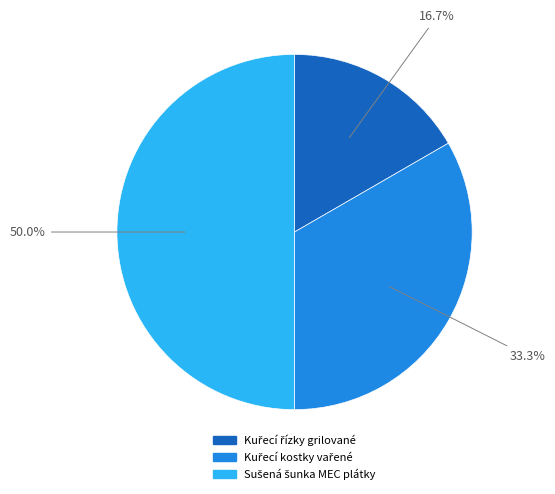

To the nearest percent, what percentage of the pie is Kuřecí kostky vařené?

33%